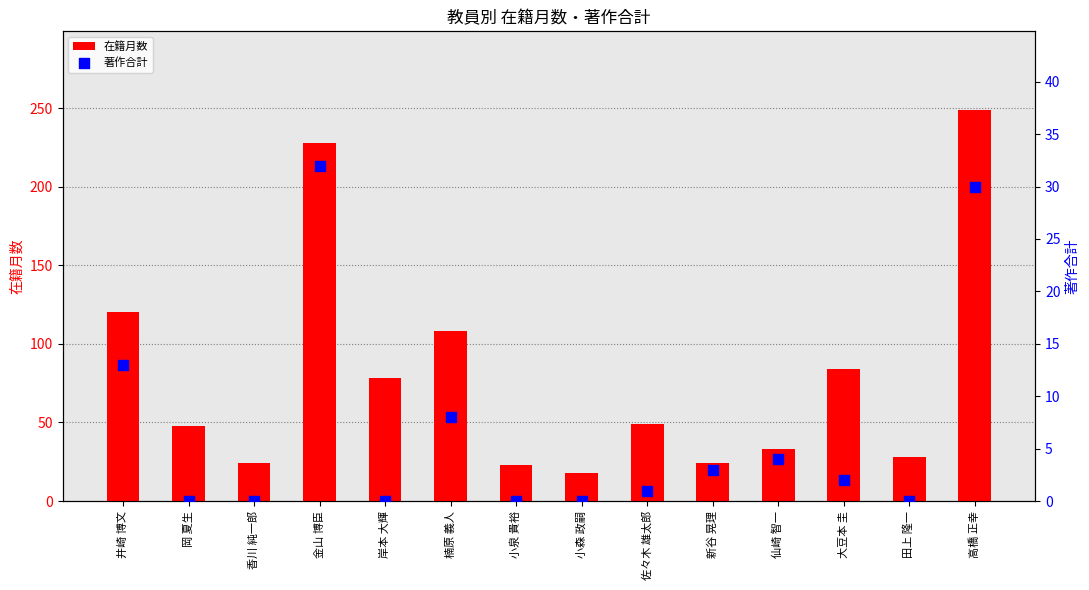

Which series has the widest spread of Y values?

在籍月数